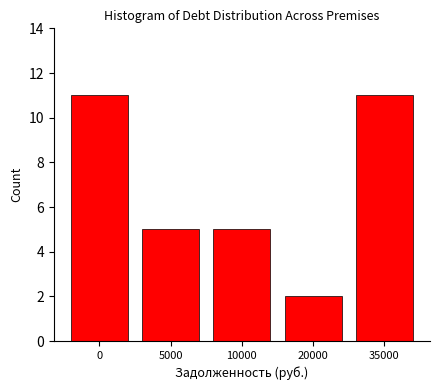

Reading right to left, transcribe all the data shown in this chart.

35000=11	20000=2	10000=5	5000=5	0=11